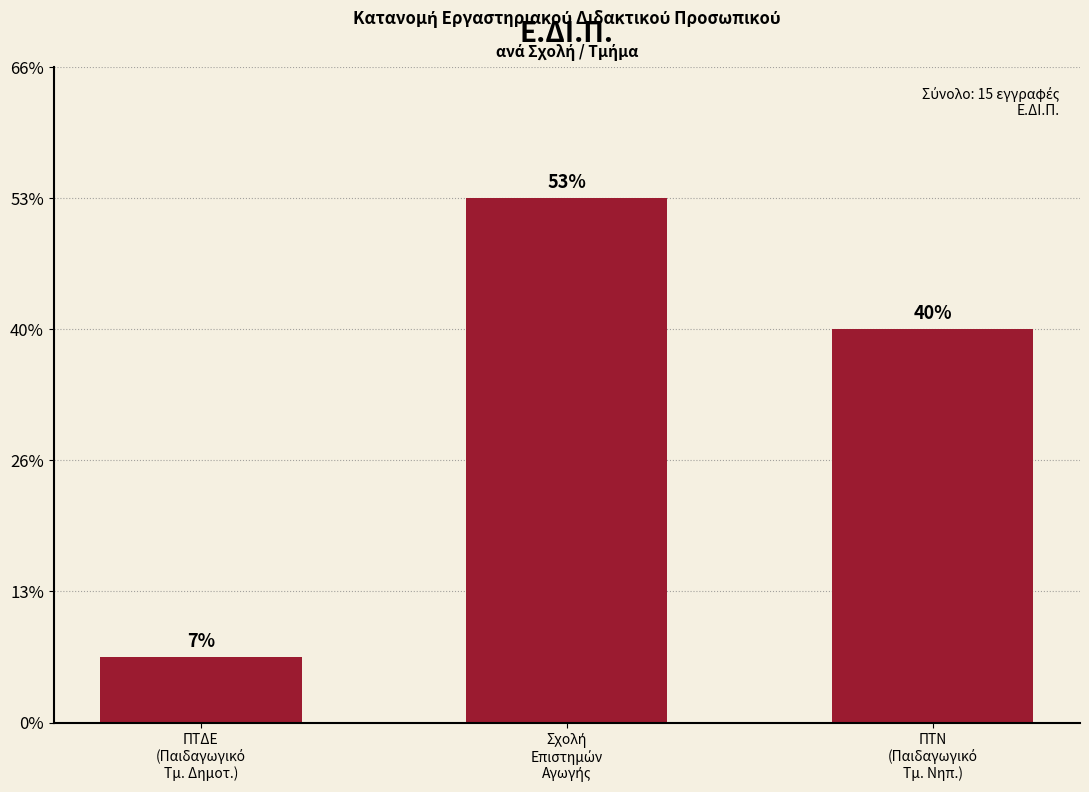

Are the bars horizontal?

No